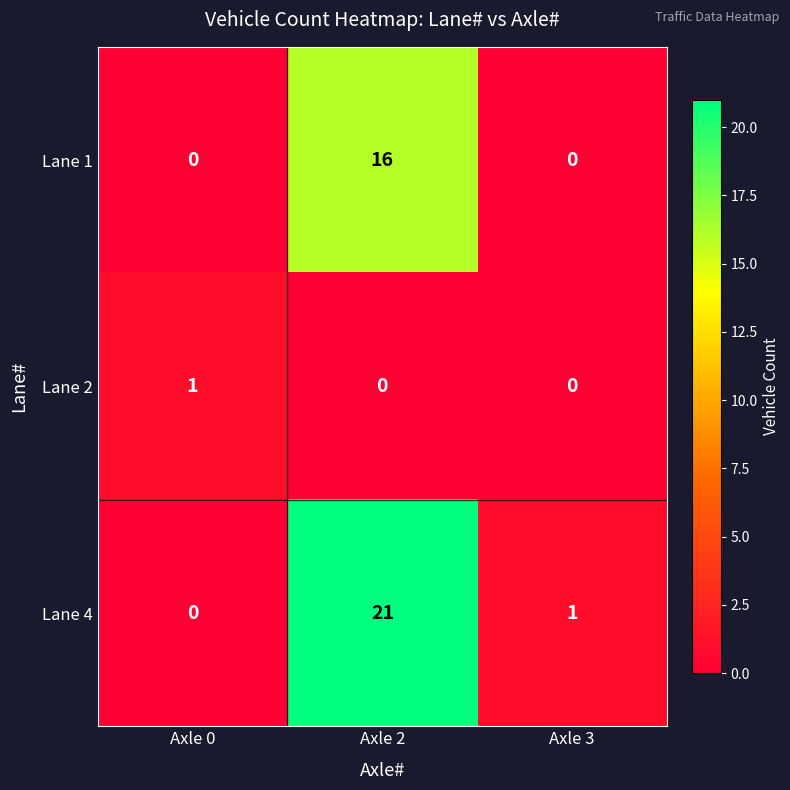

List the series in order of their peak value, lowest first.

Lane 2, Lane 1, Lane 4